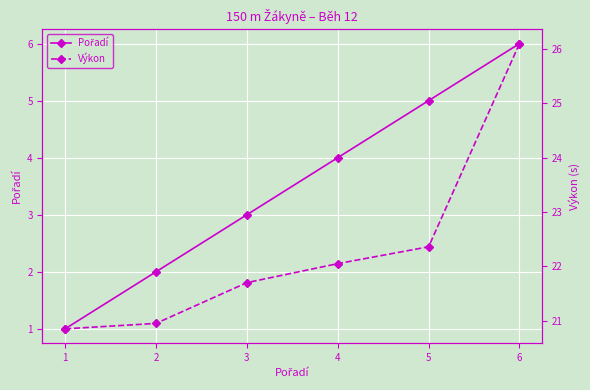

What is the maximum value shown in the chart?

26.1